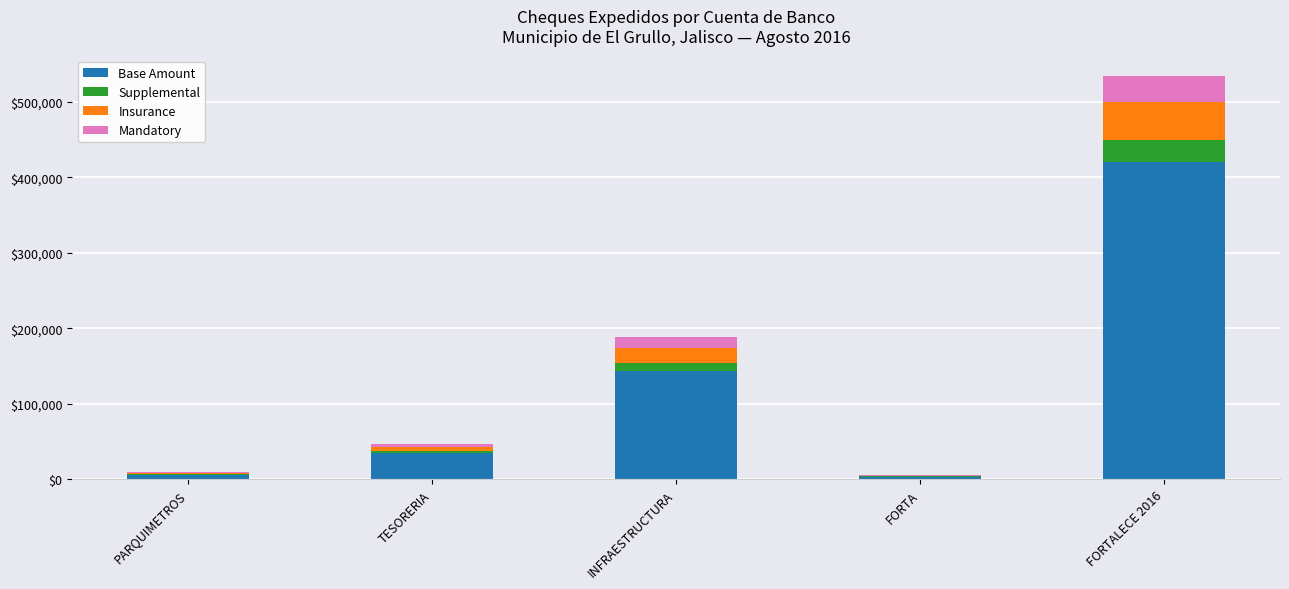

What is the highest value of the Base Amount series?

420000.0